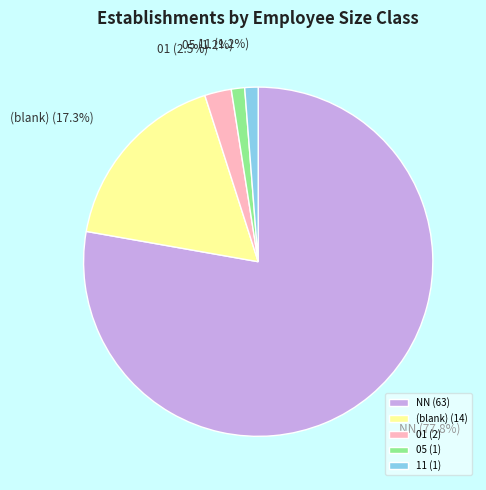

Between NN and (blank), which is larger?

NN